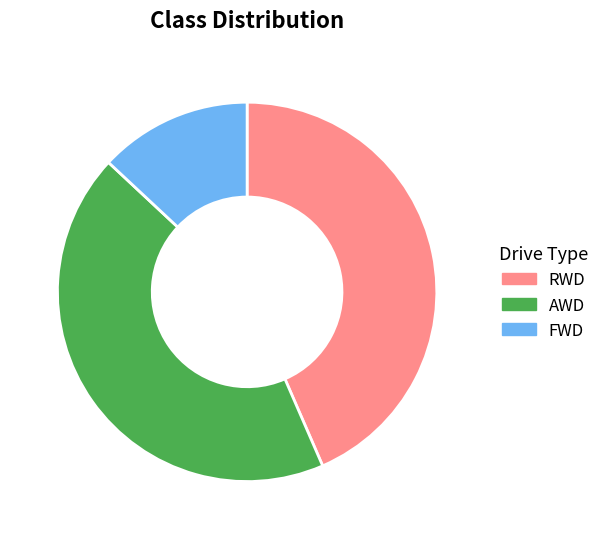

Between FWD and AWD, which is larger?

AWD